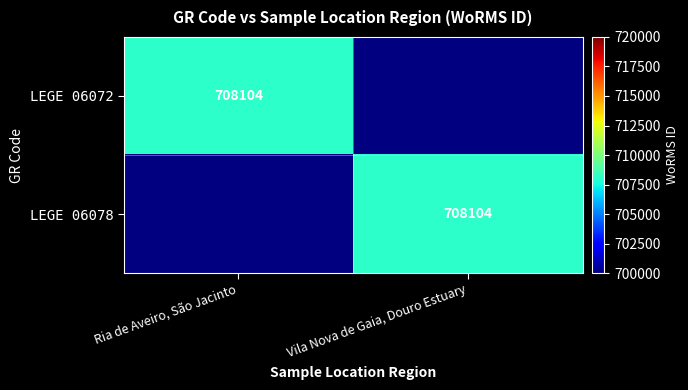

At how many categories does at least one series exceed 130970?

2